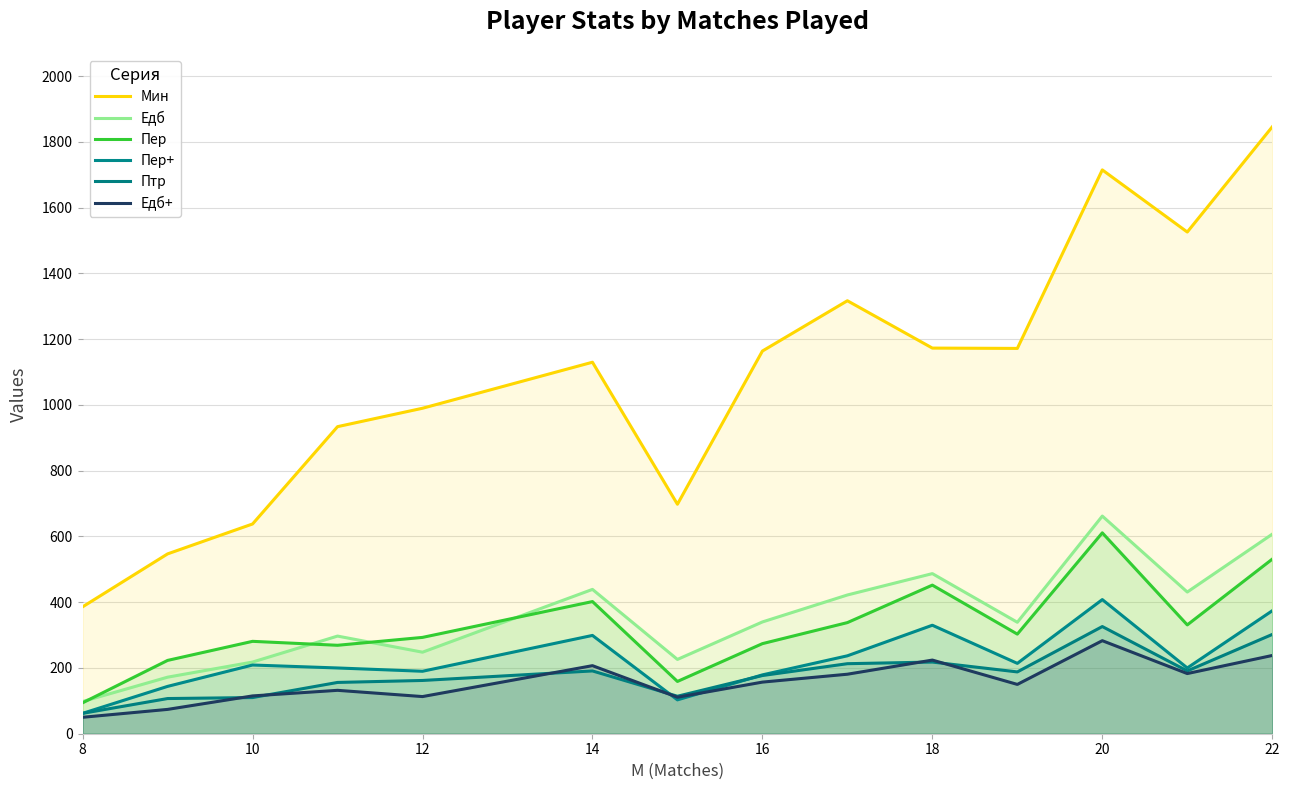

Does the chart display data point markers on the line(s)?

No